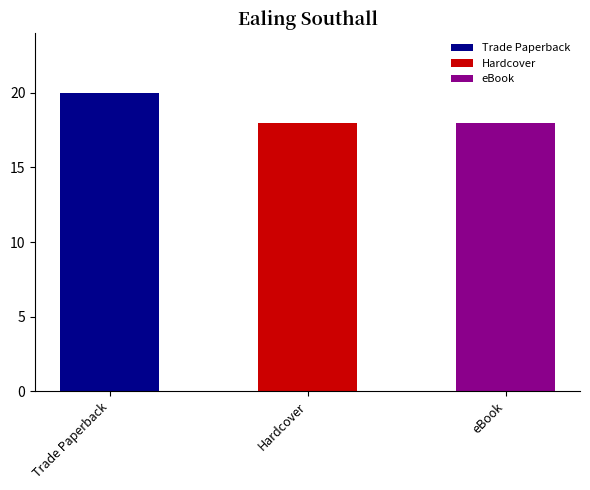

Which has a higher value, Hardcover or Trade Paperback?

Trade Paperback